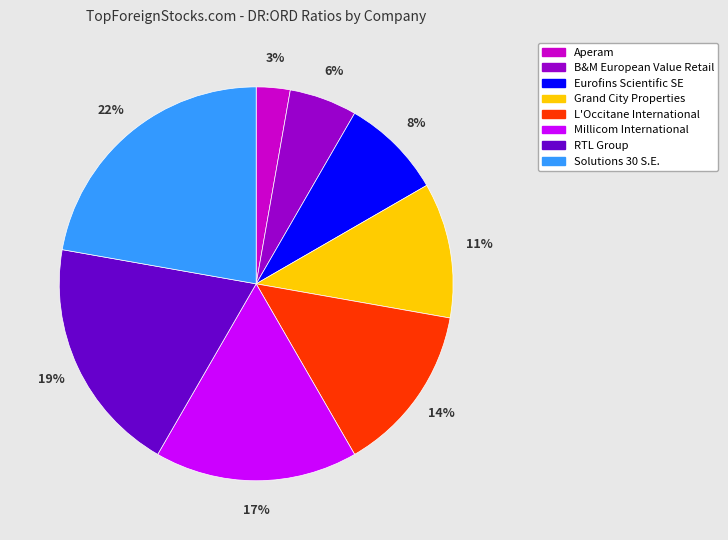

Does any single category account for the majority?

No